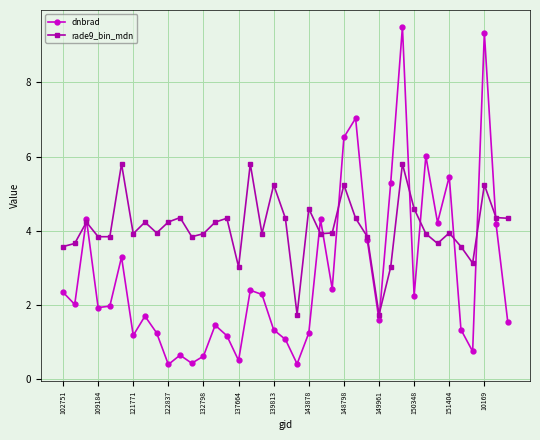

What are all the series names shown in the legend?

dnbrad, rade9_bin_mdn